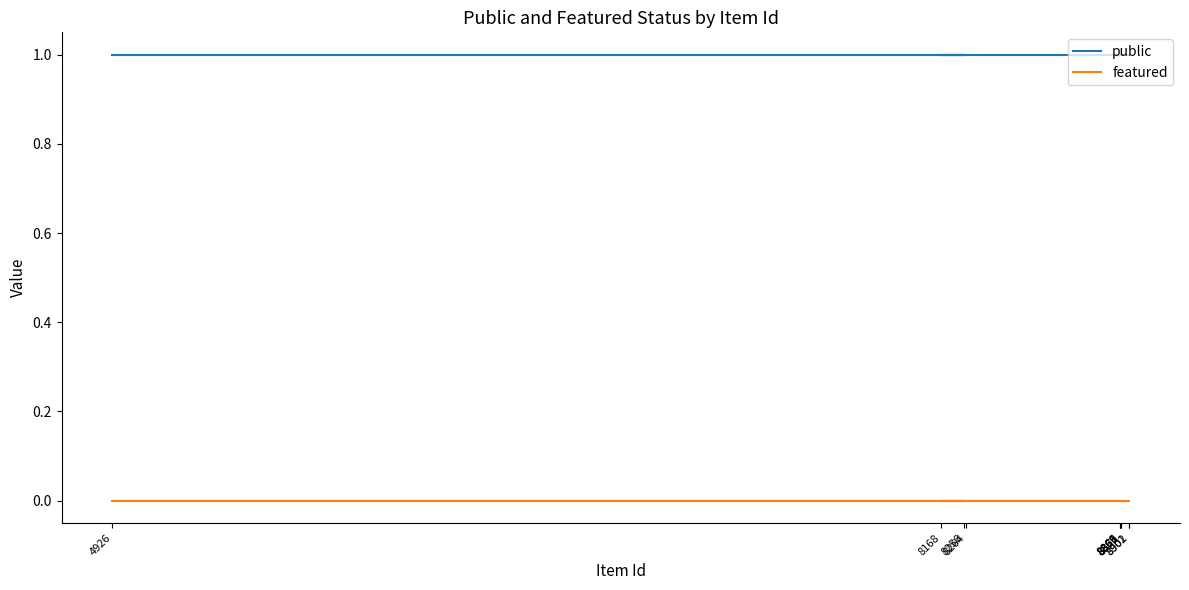

How many series are shown in this chart?

2